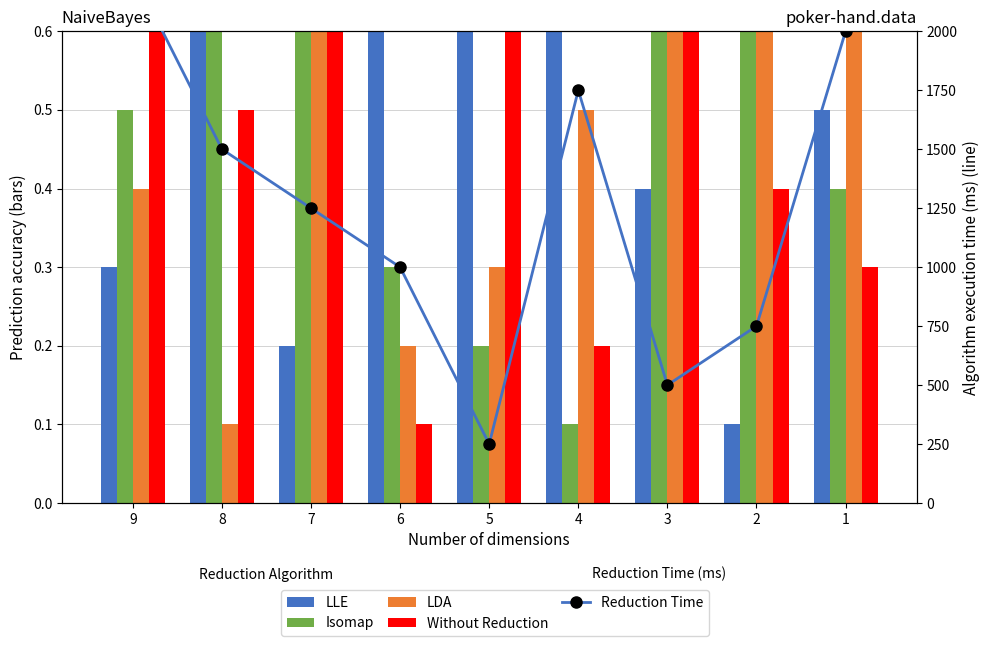

How many Reduction Time values are between 750 and 1750?

5